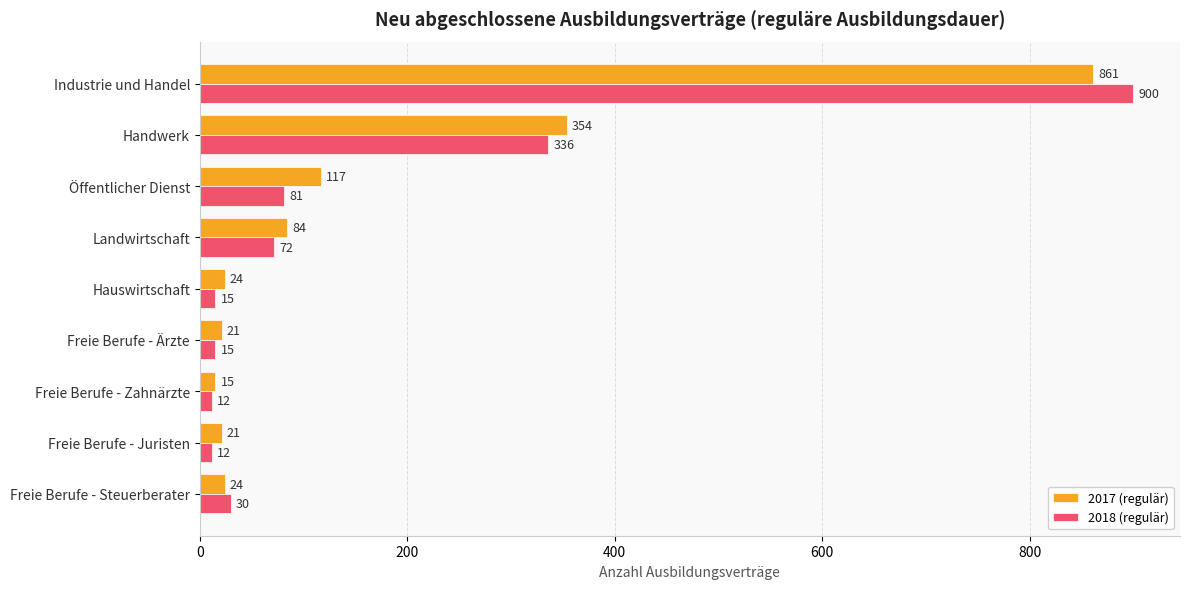

What is the sum of all 2018 (regulär) values?

1473